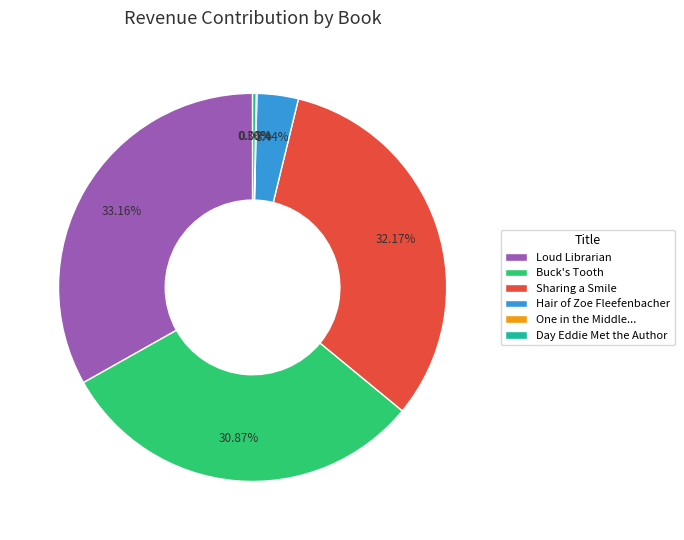

To the nearest percent, what is the difference between the Buck's Tooth and Sharing a Smile slice percentages?

1%